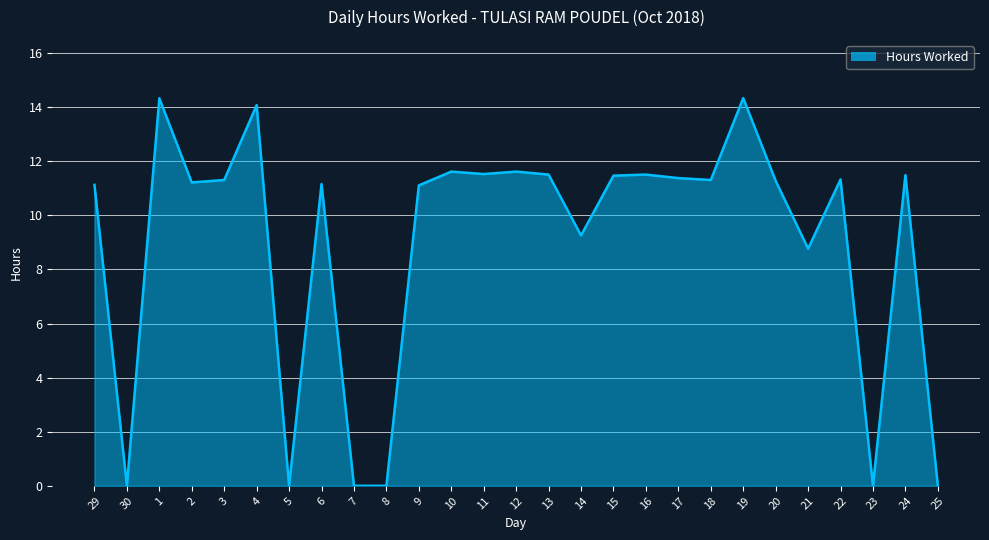

What is the change in value from 30 to 16?

+11.5